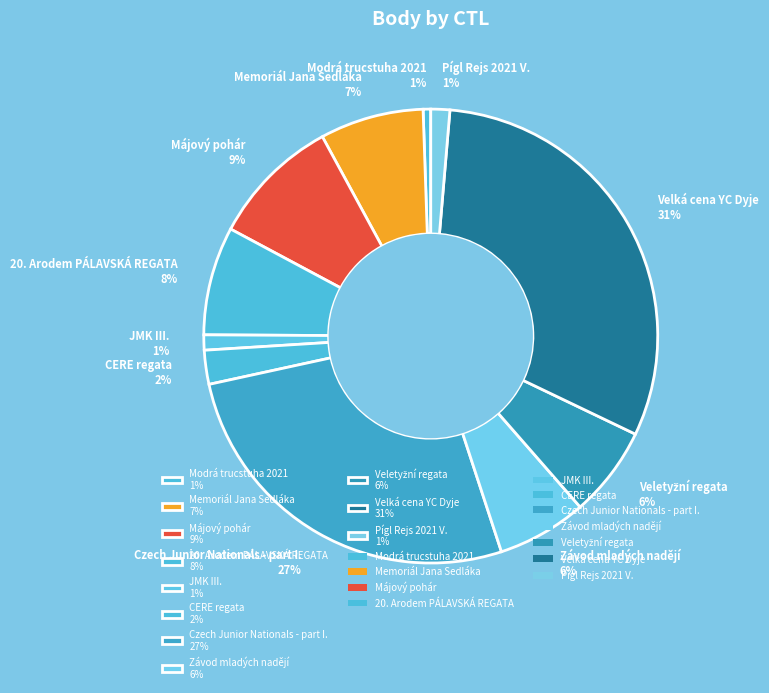

Is the sum of Májový pohár 9% and Velká cena YC Dyje 31% greater than half?

No